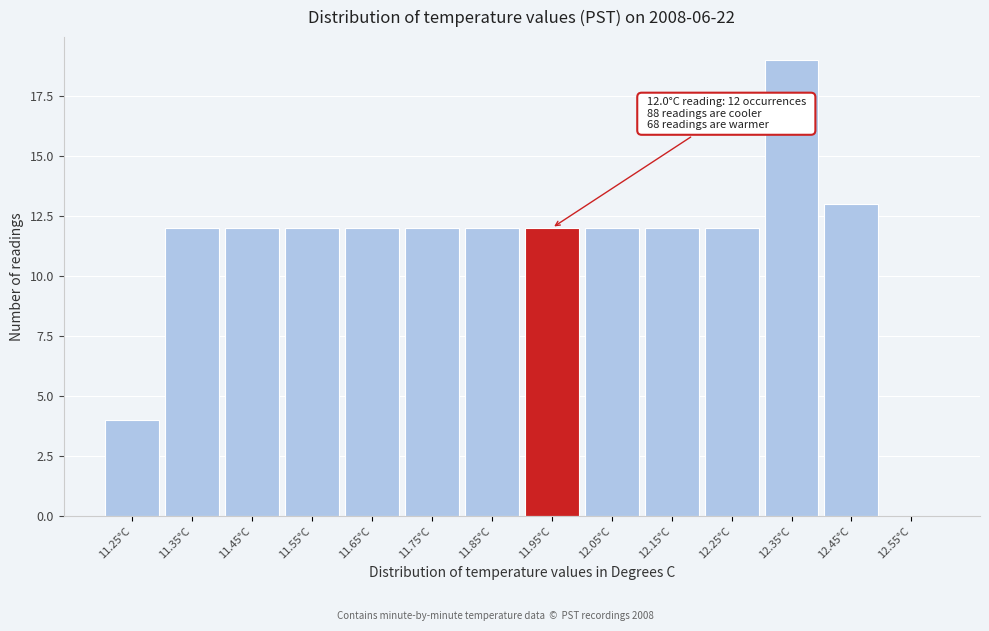

Reading left to right, extract all data points from this chart.

11.25°C=4	11.35°C=12	11.45°C=12	11.55°C=12	11.65°C=12	11.75°C=12	11.85°C=12	11.95°C=12	12.05°C=12	12.15°C=12	12.25°C=12	12.35°C=19	12.45°C=13	12.55°C=0